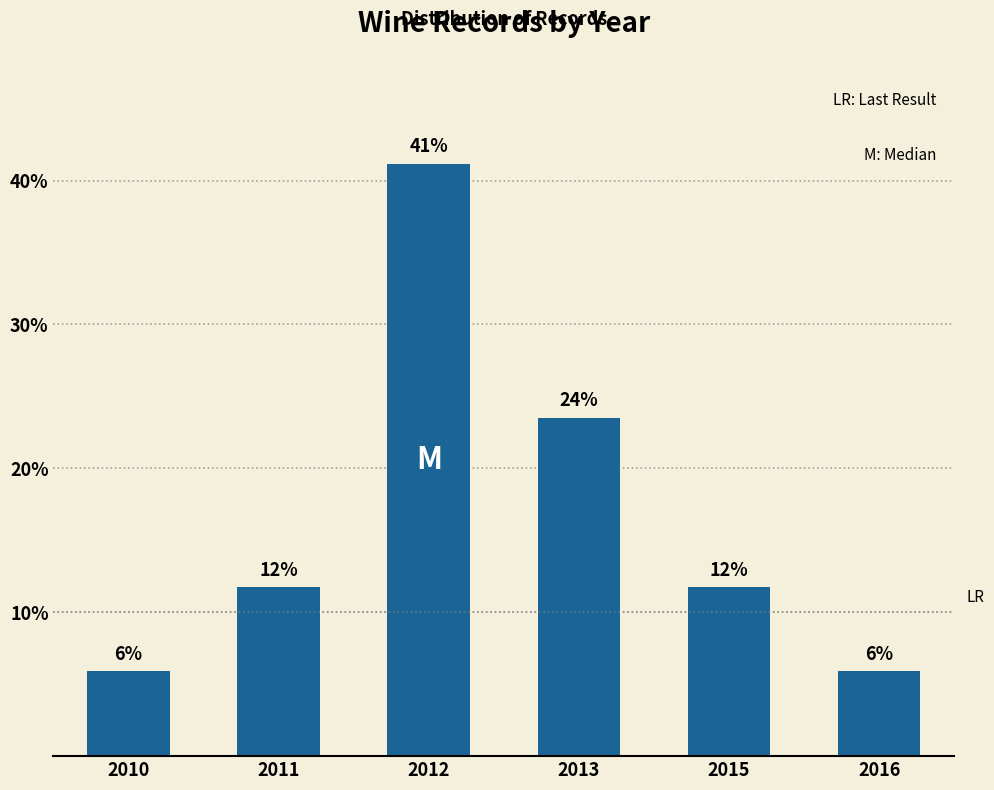

Between 2015 and 2011, which is larger?

2015